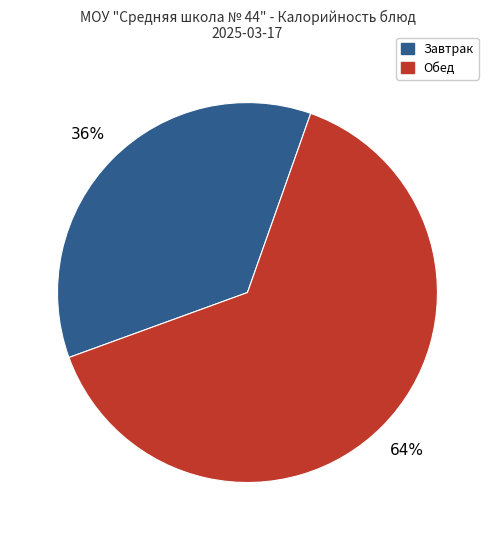

To the nearest percent, what is the average slice percentage?

50%